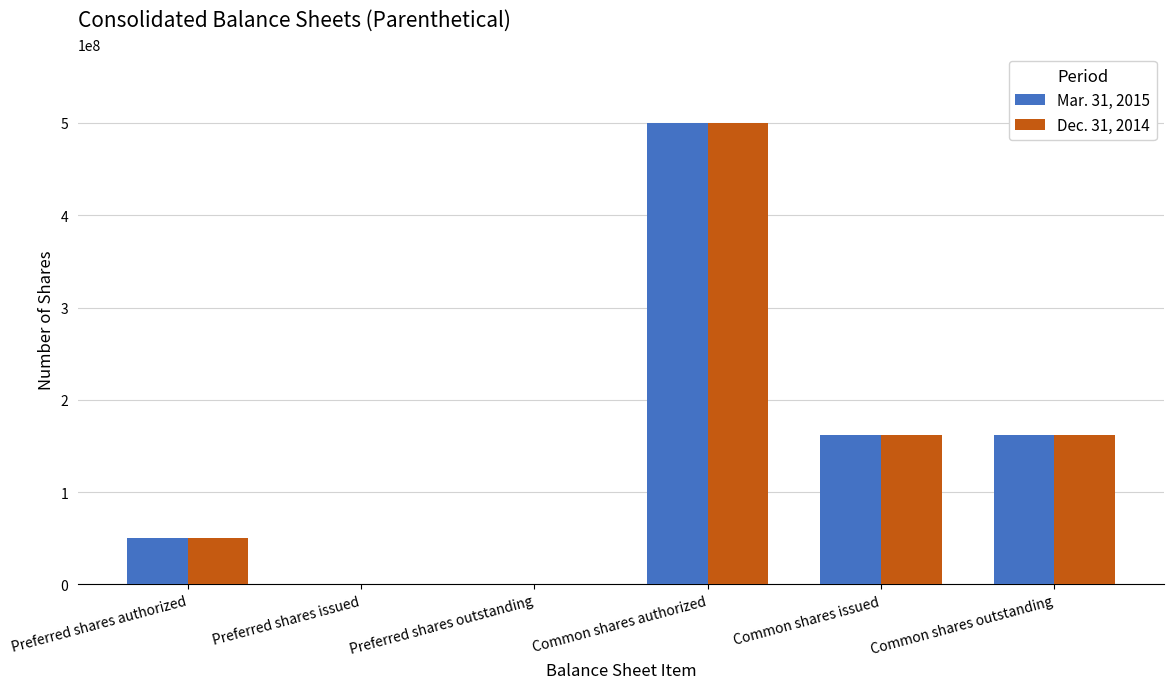

What is the total value across all series at Common shares outstanding?

322958373